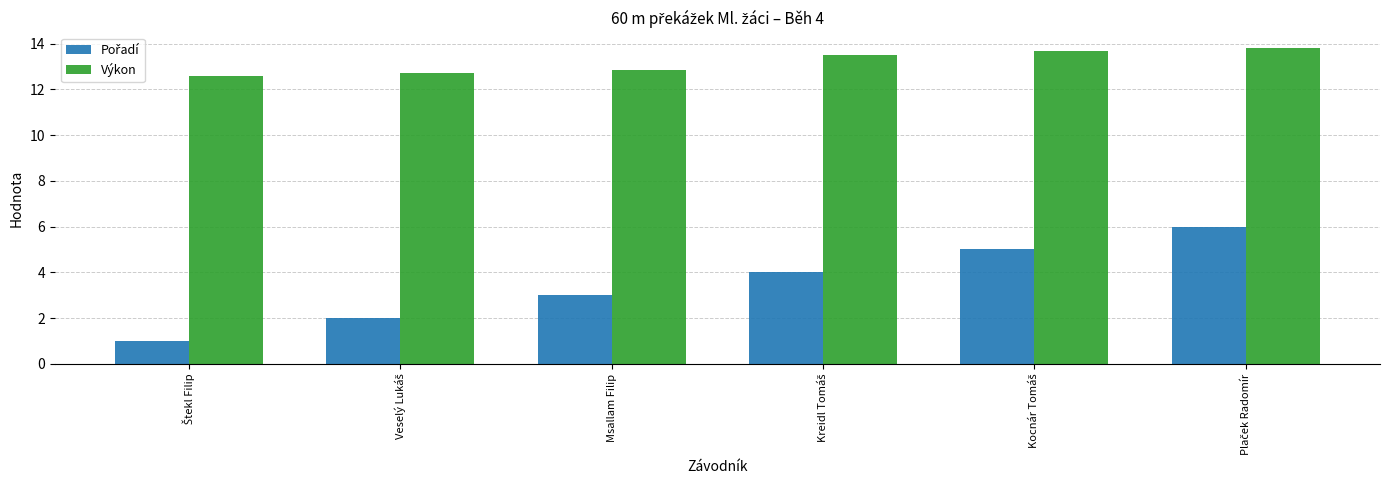

At how many categories does at least one series exceed 9?

6